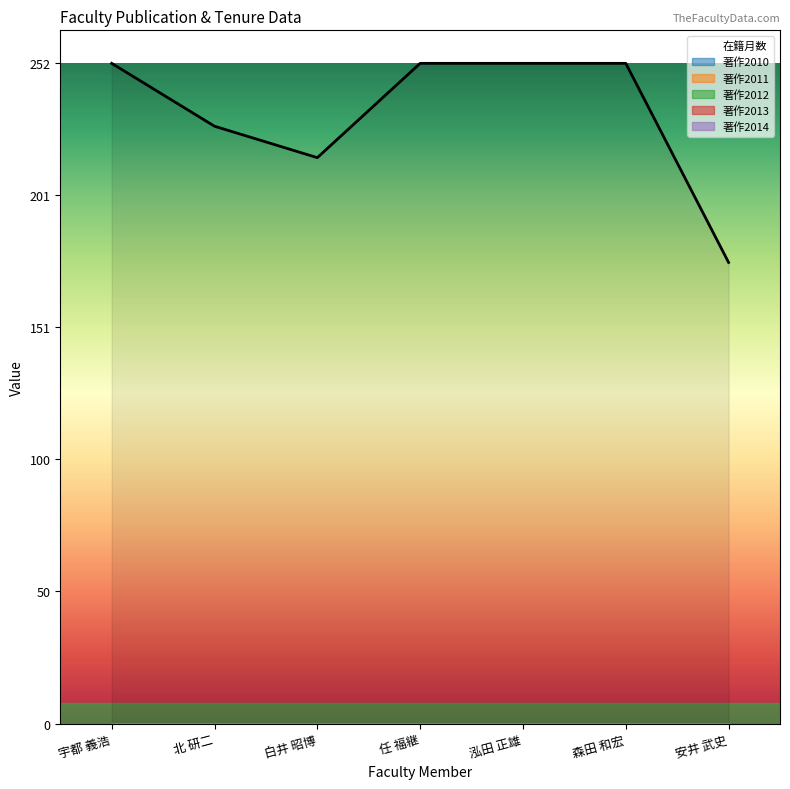

The value at 森田 和宏 is 252. True or false?

True